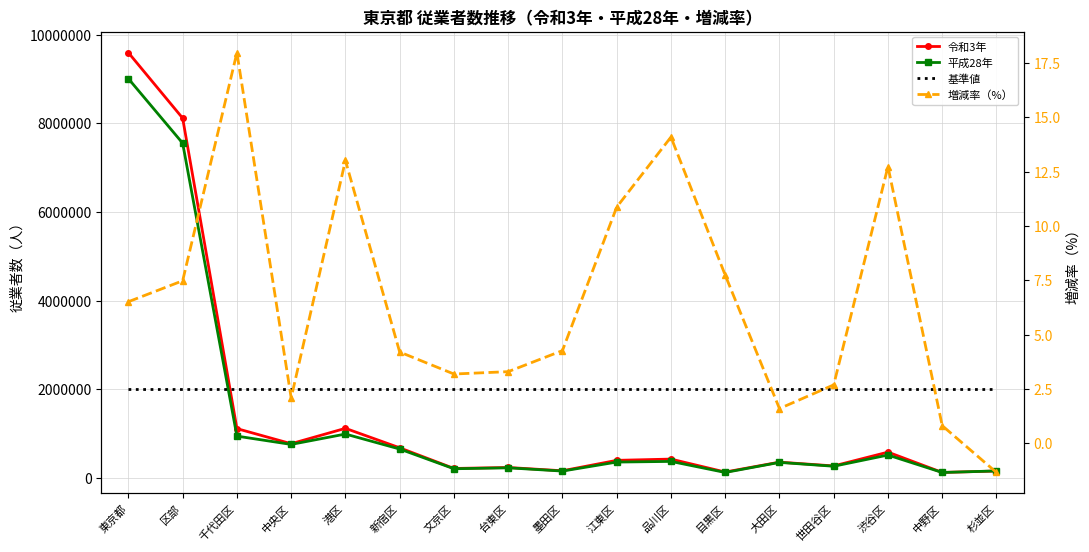

How many data points in 平成28年 are less than 356931?

8